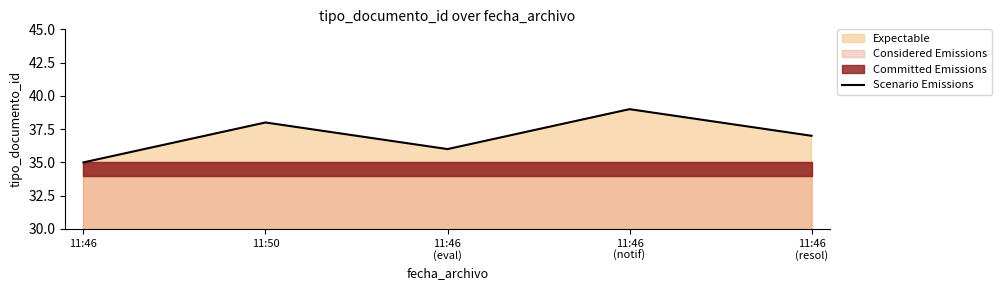

At which label does the data first exceed 37?

11:50